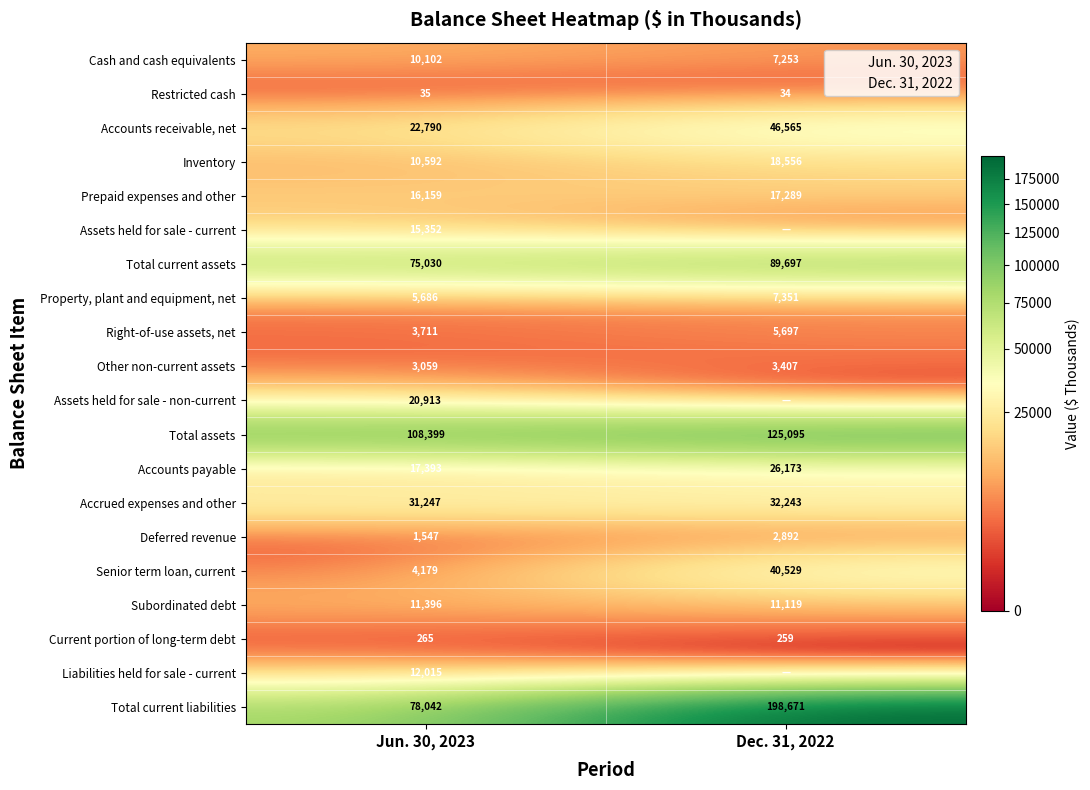

True or false: Liabilities held for sale - current has a value of 18793 at Jun. 30, 2023.

False